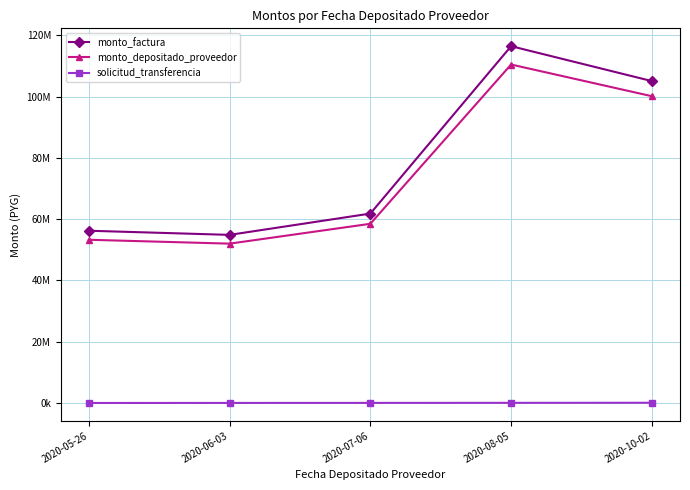

True or false: solicitud_transferencia and monto_depositado_proveedor cross at least once.

False